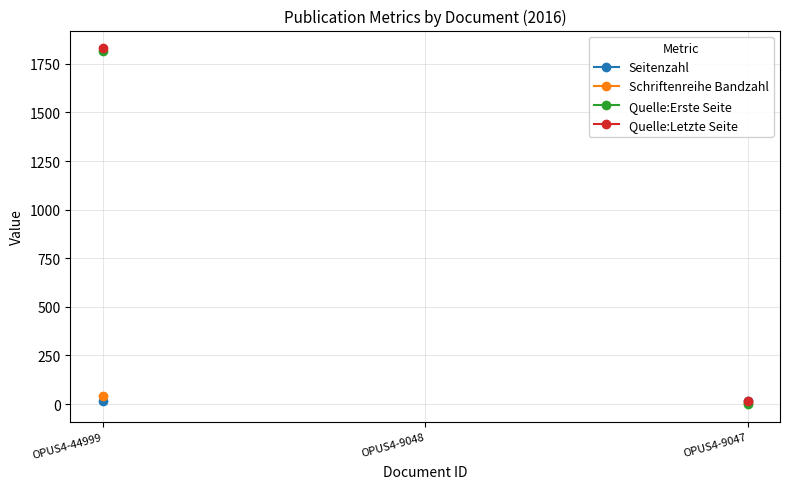

At which label does Quelle:Letzte Seite reach its peak?

OPUS4-44999